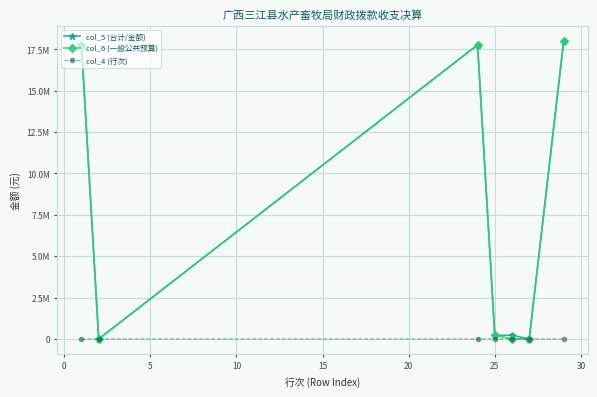

True or false: col_4 (行次) has more than 0 points higher than both neighbors.

False